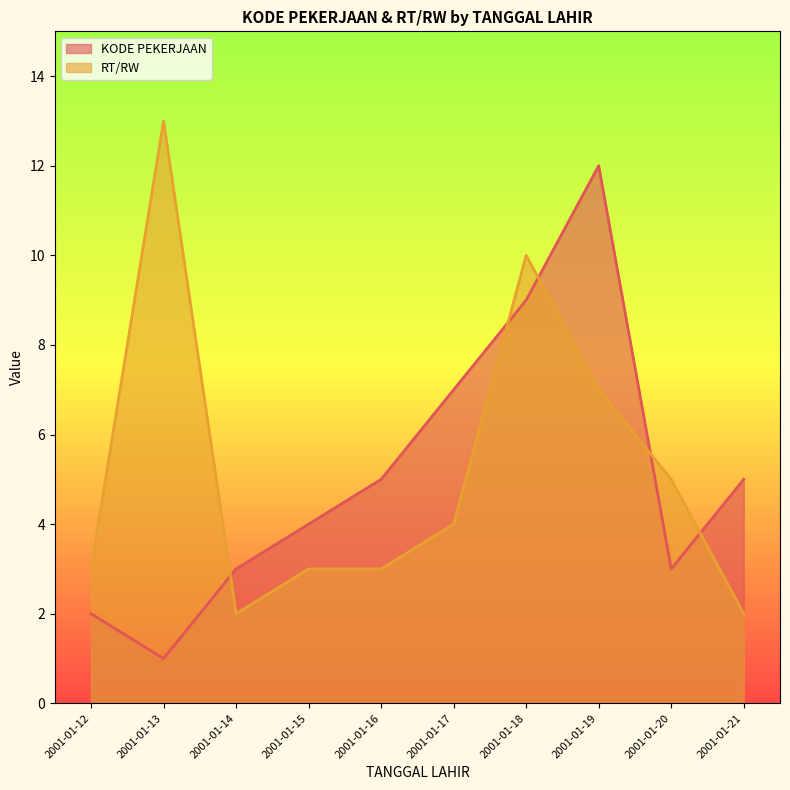

Where does the RT/RW series first go above 4?

2001-01-13